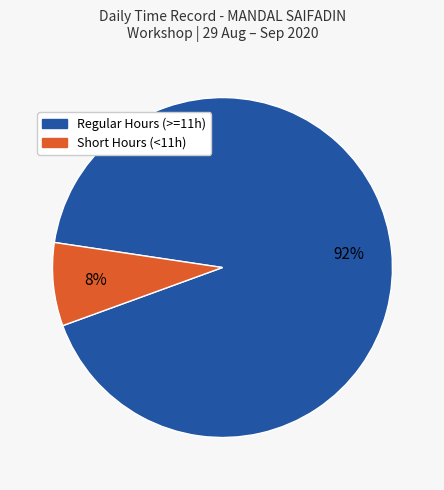

To the nearest percent, what is the average slice percentage?

50%